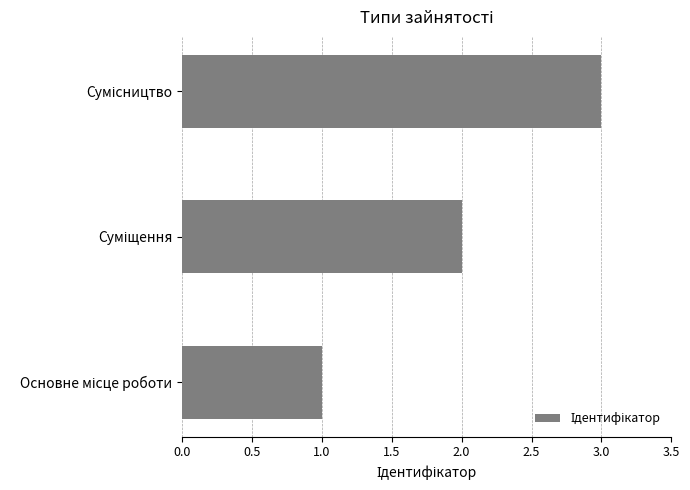

What is the maximum value shown in the chart?

3